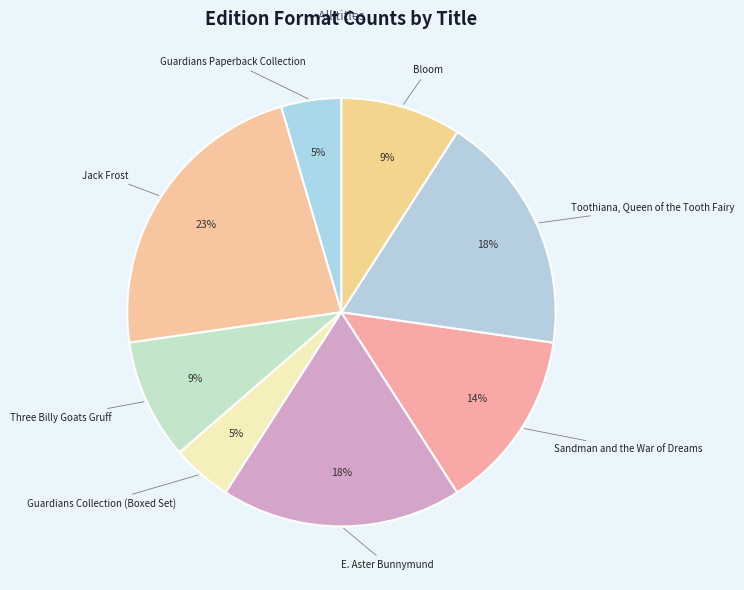

Which category has the smallest portion of the pie?

Guardians Paperback Collection